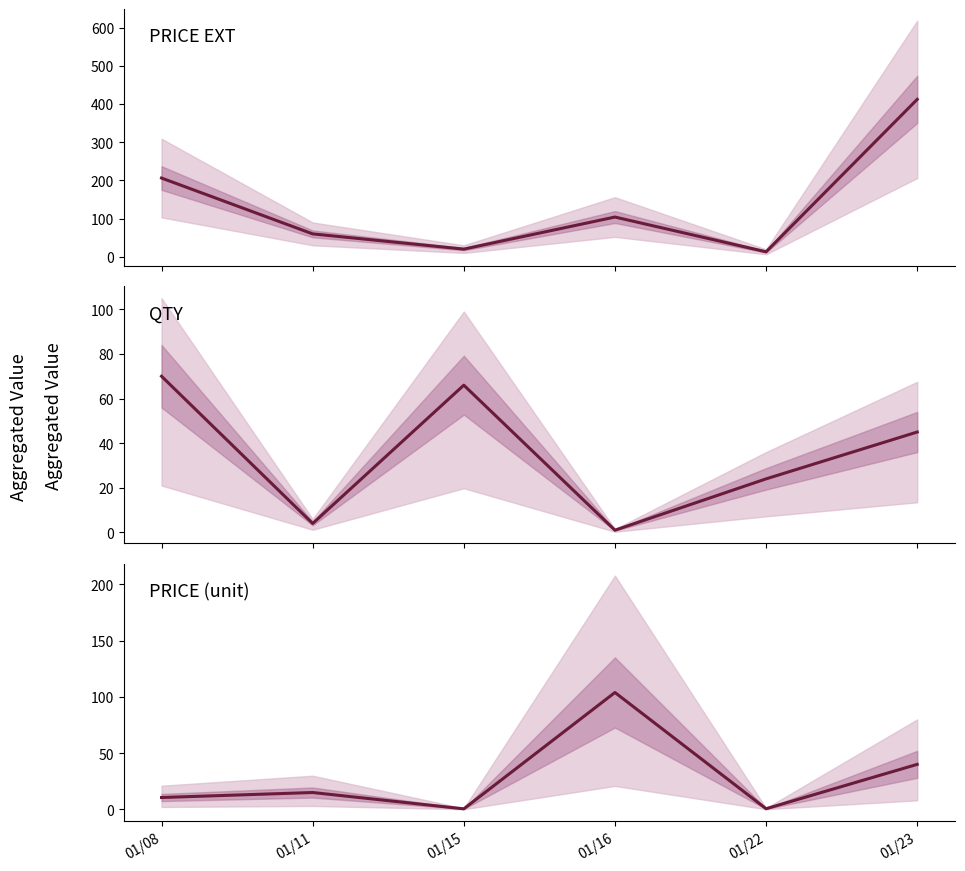

Reading right to left, extract all data points from this chart.

PRICE EXT: 412.1	12.9	103.9	19.9	59.8	206.0
QTY: 45.0	24.0	1.0	66.0	4.0	70.0
PRICE (unit): 40.0	0.5	103.9	0.4	14.9	10.5